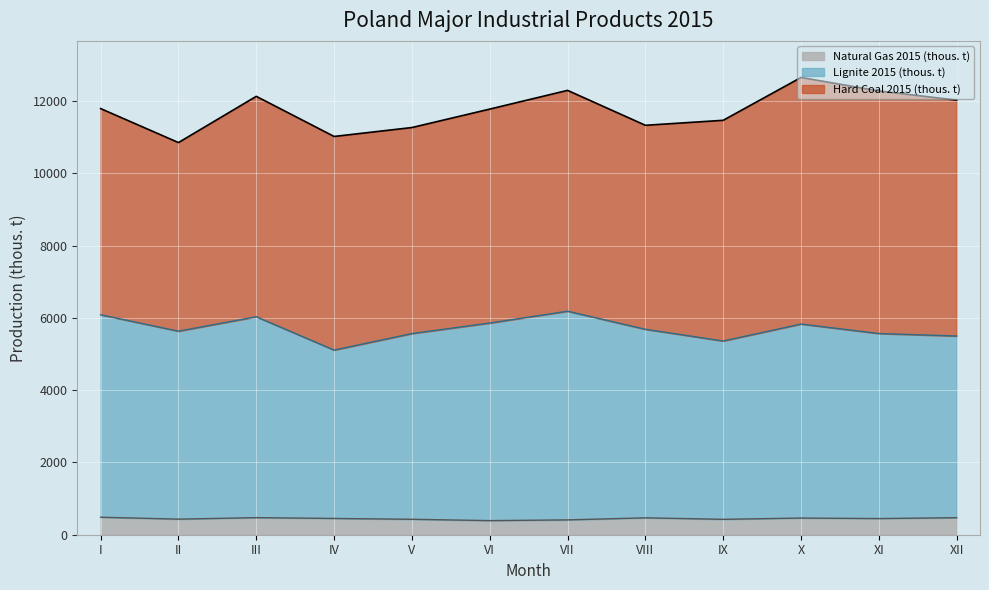

The value of Natural Gas 2015 (thous. t) at III is 472. True or false?

True